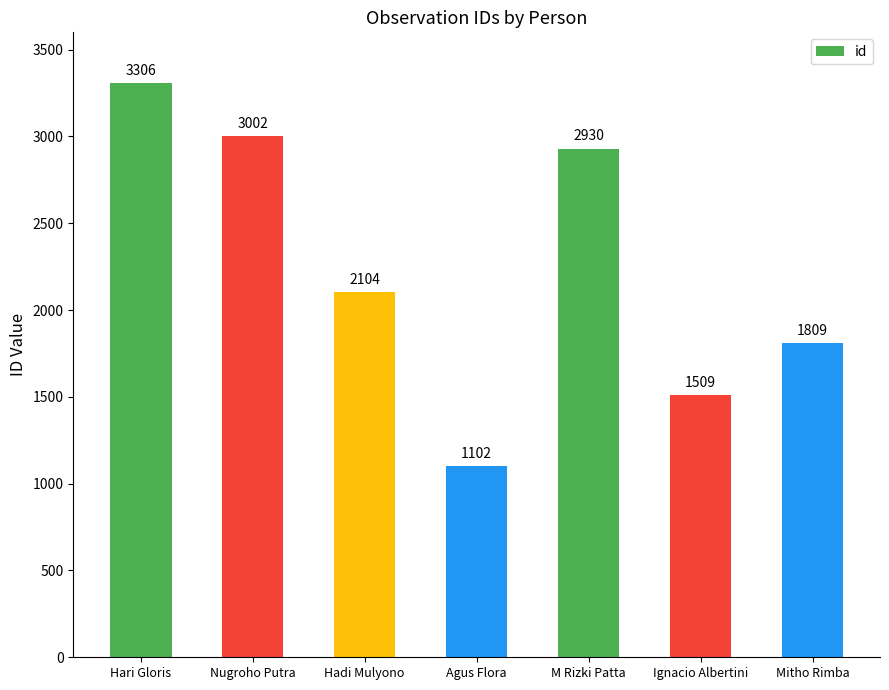

The chart shows a value of 1509 at Ignacio Albertini. True or false?

True